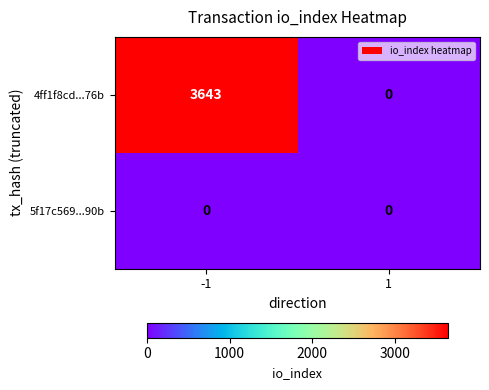

Reading left to right, extract all data points from this chart.

4ff1f8cd...76b: -1=3643	1=0
5f17c569...90b: -1=0	1=0